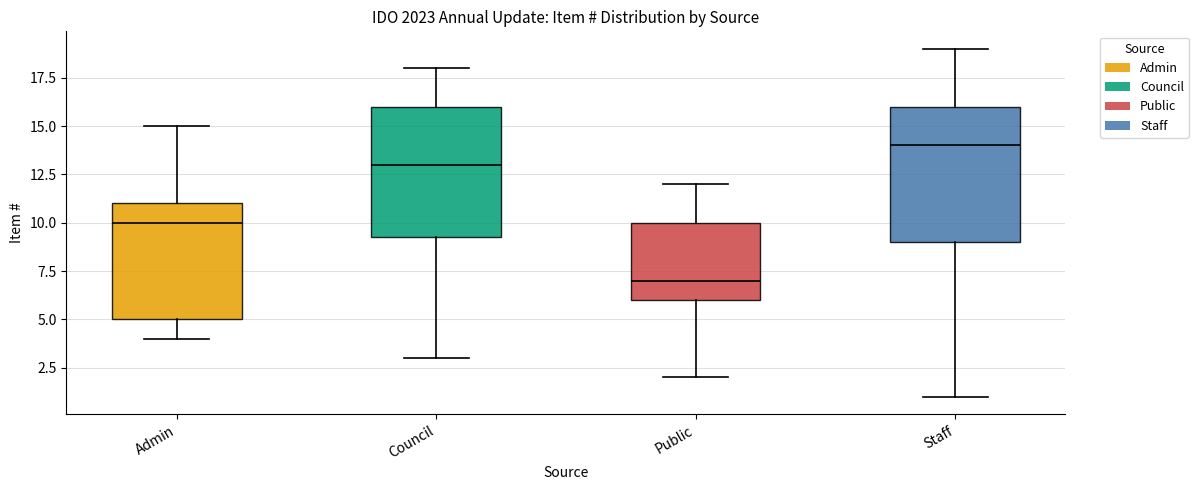

Reading left to right, transcribe this box plot: for each box, give where its median line is, the range the box spans, and where its two whiskers end, as read against the y-axis. The values are not printed on the chart, so give them approximately, as read against the axis.

Admin: median 10.0, box 5.0 to 11.0, whiskers 4.0 to 15.0
Council: median 13.0, box 9.5 to 16.0, whiskers 3.0 to 18.0
Public: median 7.0, box 6.0 to 10.0, whiskers 2.0 to 12.0
Staff: median 14.0, box 9.0 to 16.0, whiskers 1.0 to 19.0